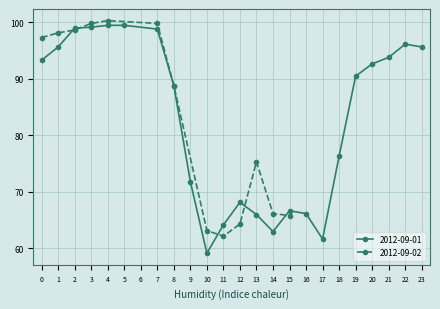

The 2012-09-01 series shows 76.3 at 18. True or false?

True